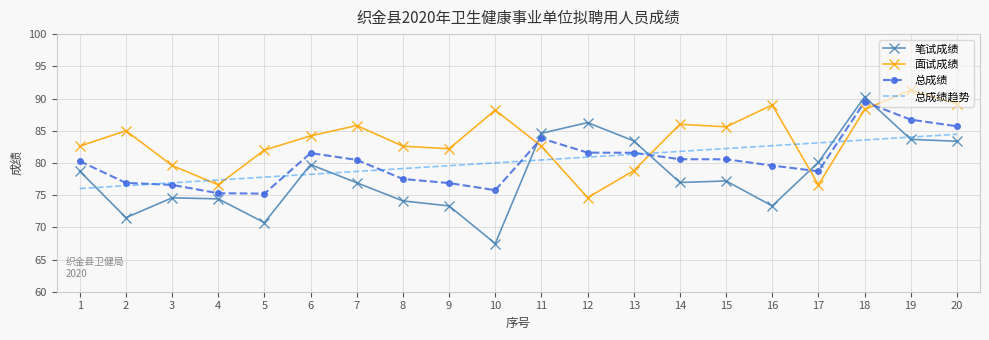

The value of 总成绩 at 9 is 50.8. True or false?

False